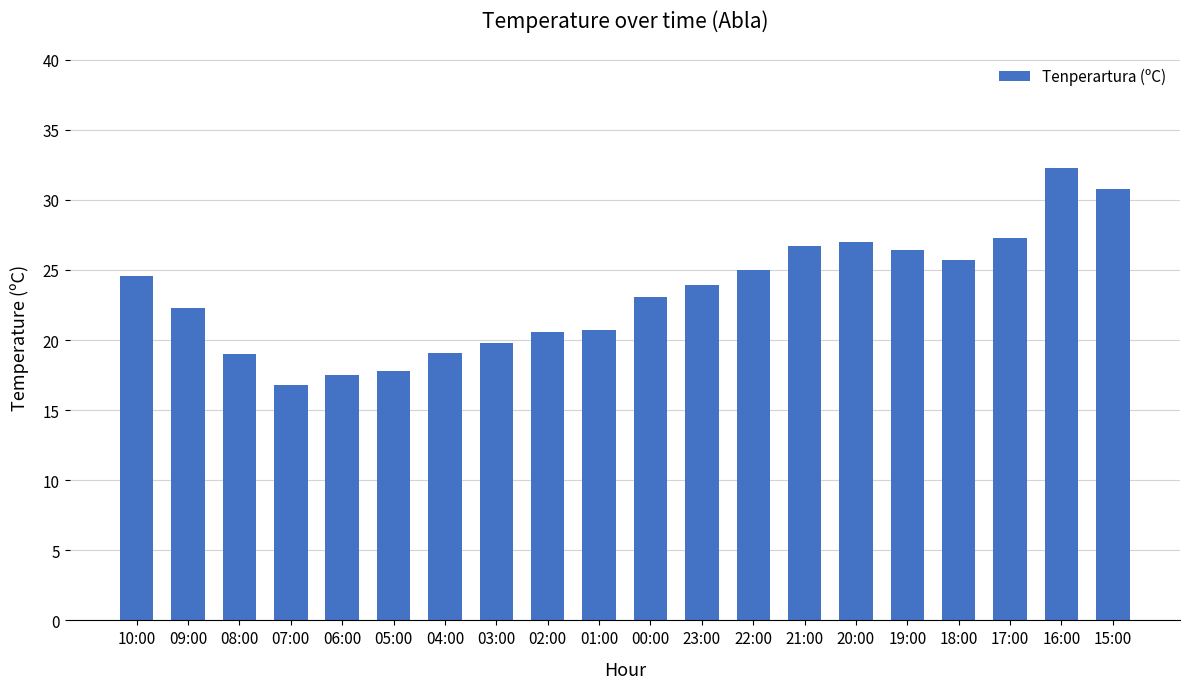

The value at 21:00 is 26.7. True or false?

True